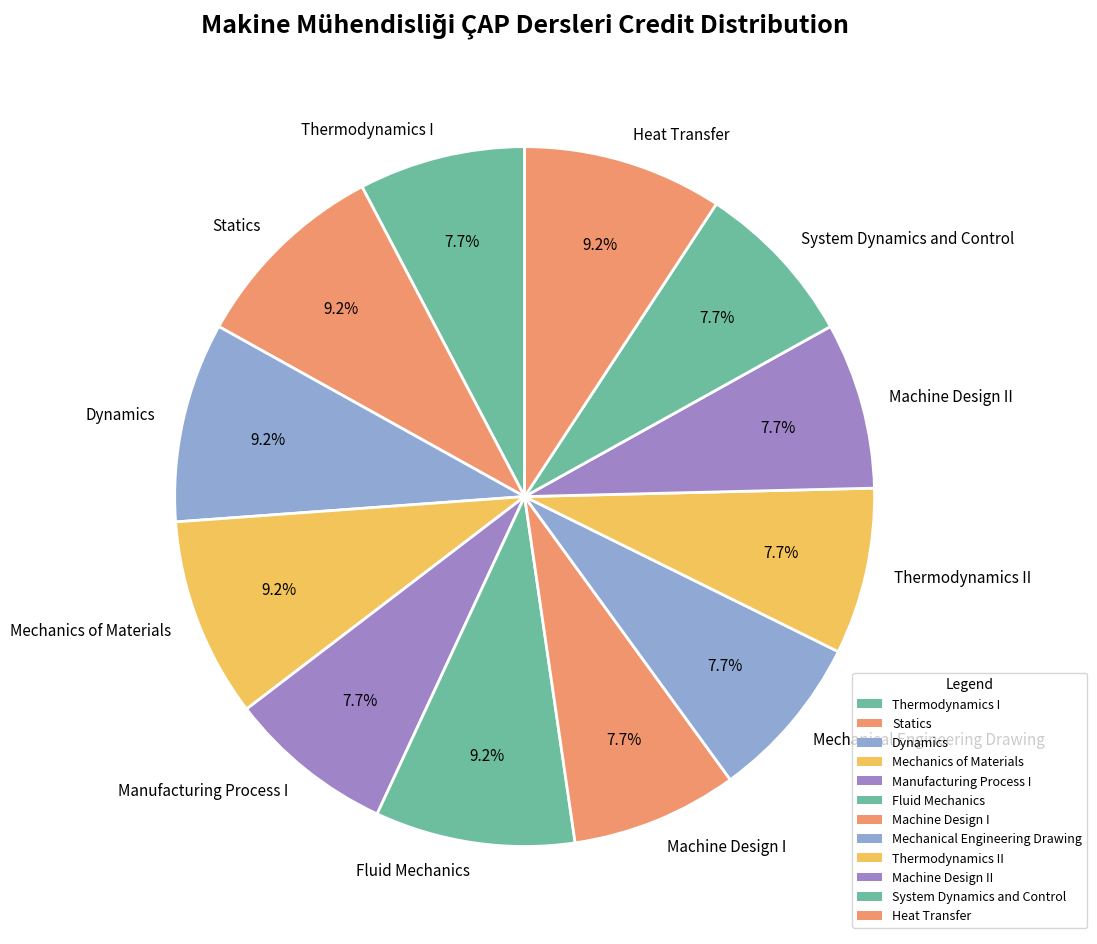

The Dynamics slice represents 2% of the pie. True or false?

False